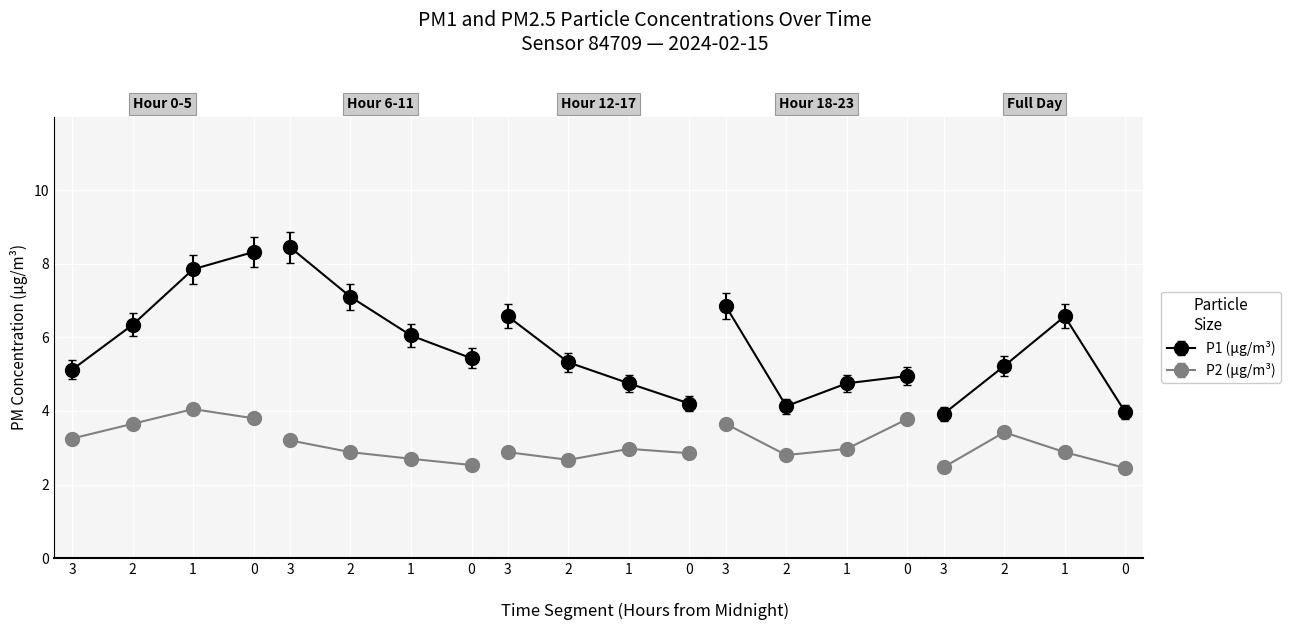

Is the value of P2 at 00:19 greater than the value of P1 at 00:19?

No